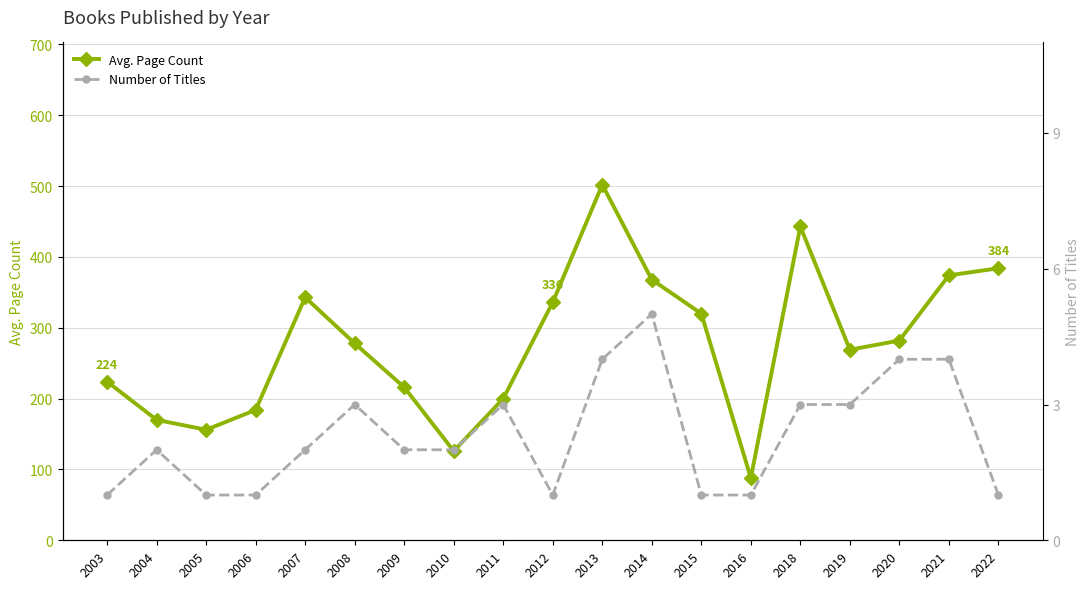

How many values in the Avg. Page Count series exceed 278?

9